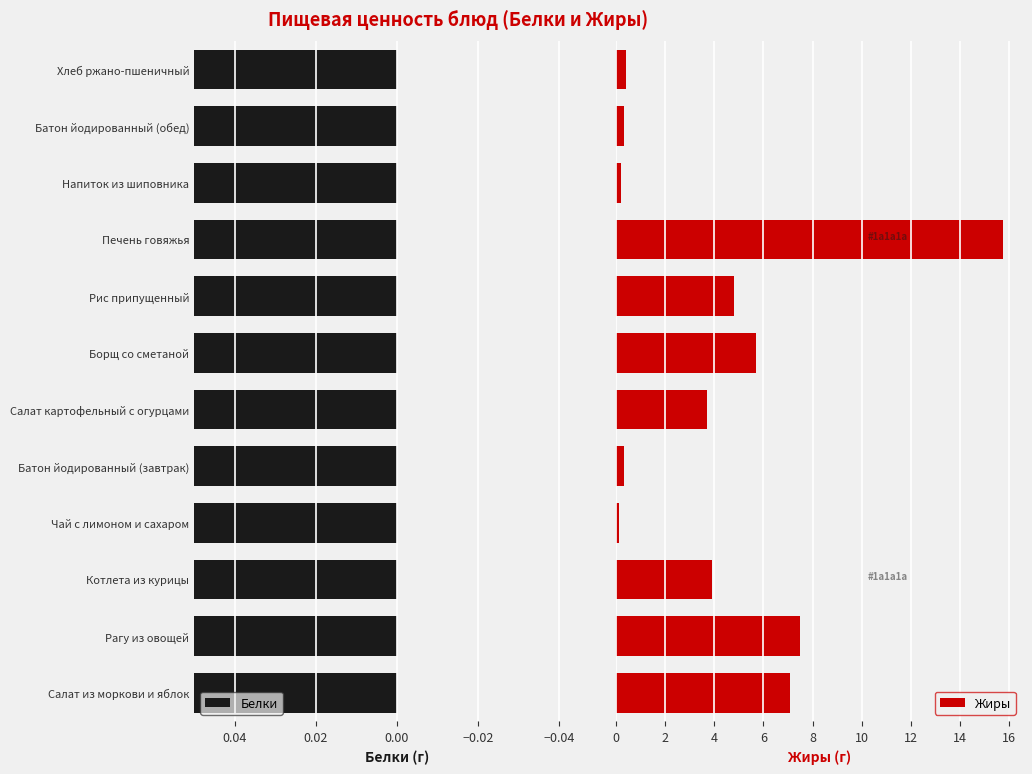

What is the sum of all Жиры values?

49.7